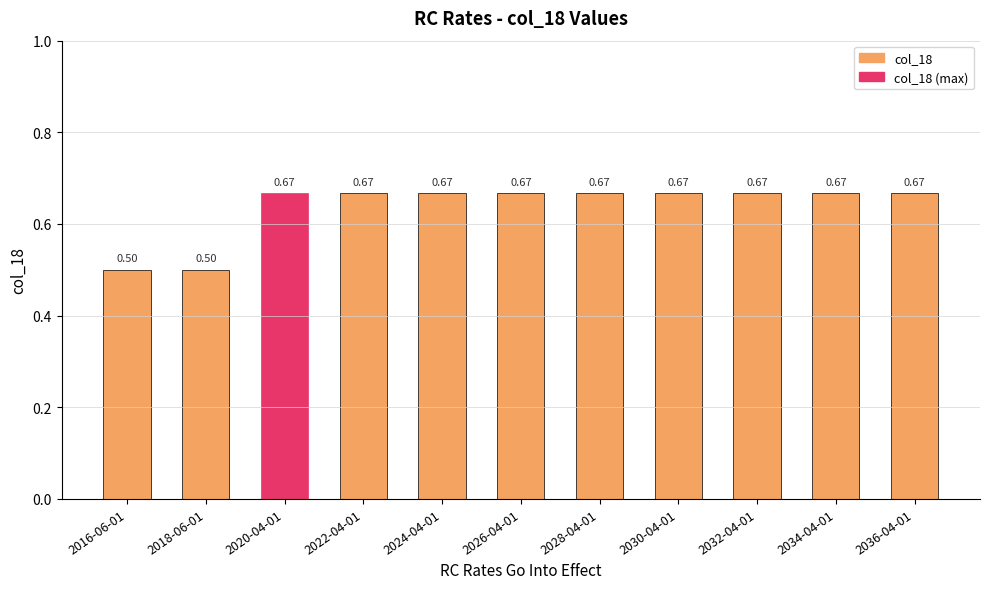

What is the sum of all values?

7.0